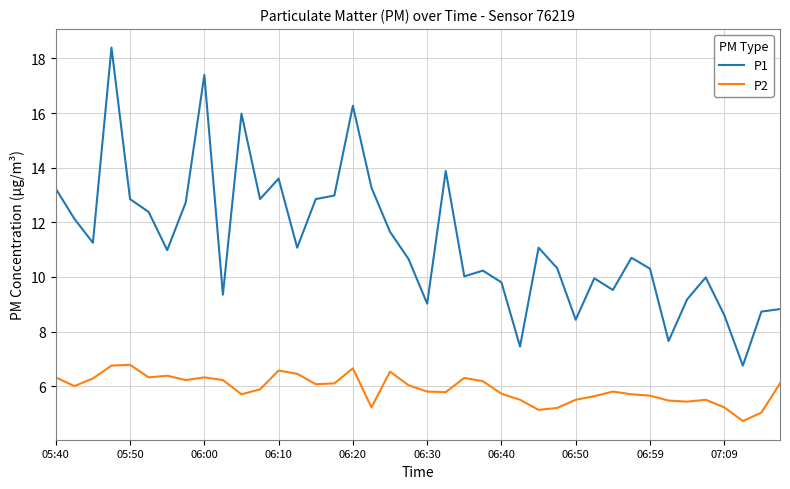

List the series in order of their peak value, lowest first.

P2, P1